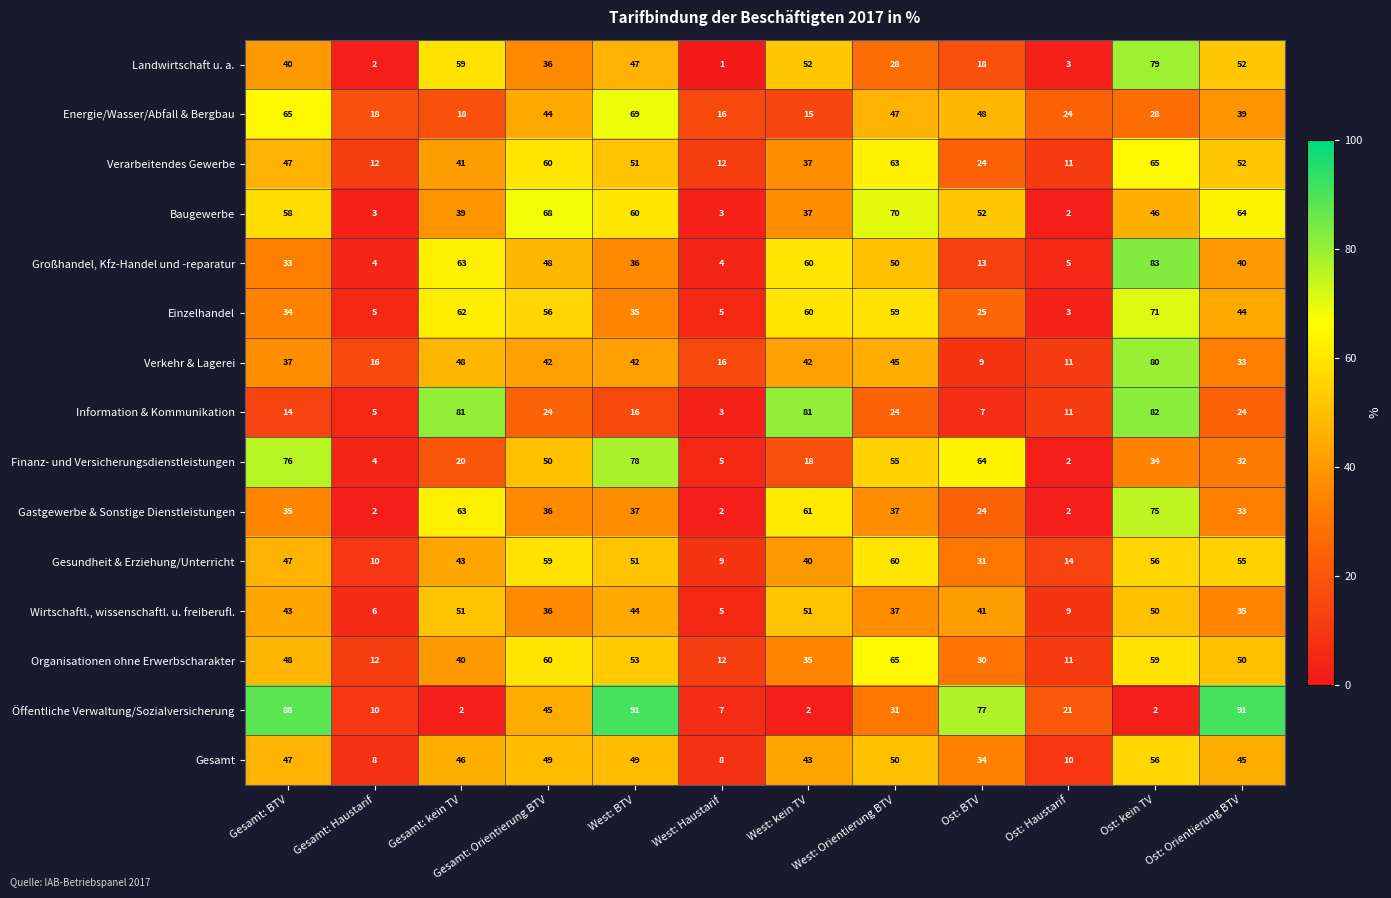

At which category does the chart reach its minimum across all series?

West: Haustarif